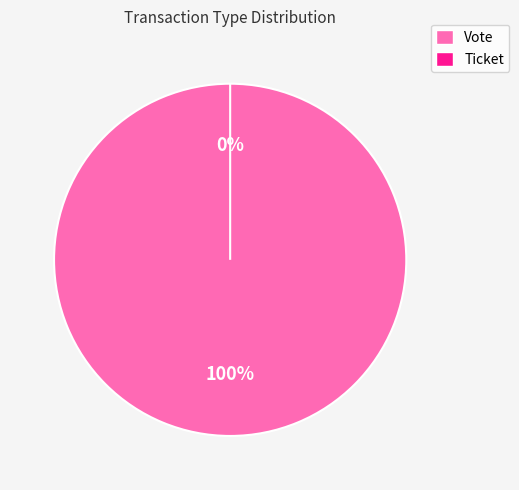

Between Ticket and Vote, which is larger?

Vote